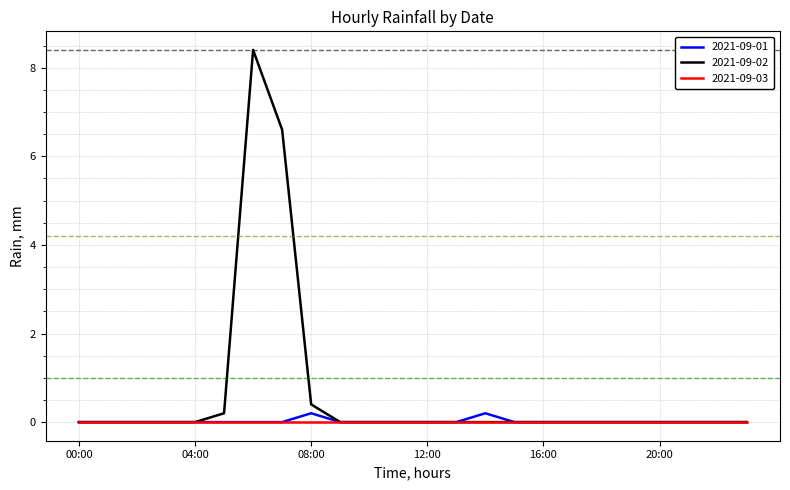

Which series has the largest total across all categories?

2021-09-02